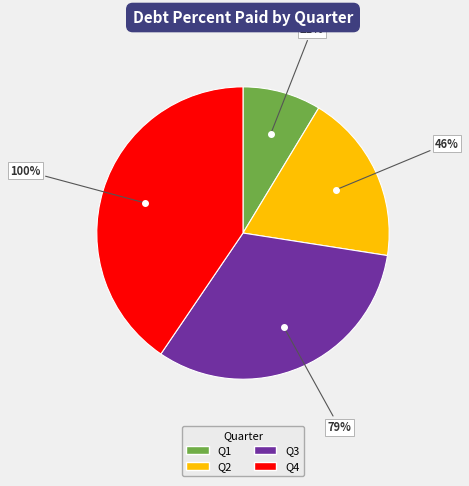

What portion of the pie excludes Q0?

100.0%